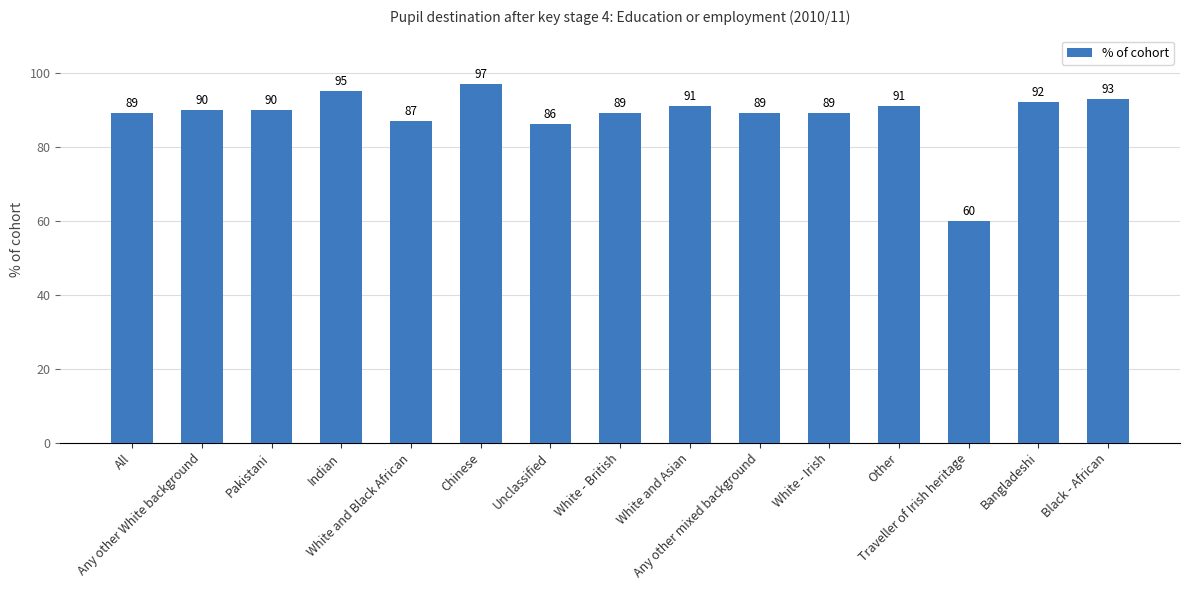

What is the value of the 13th bar from the left?

60